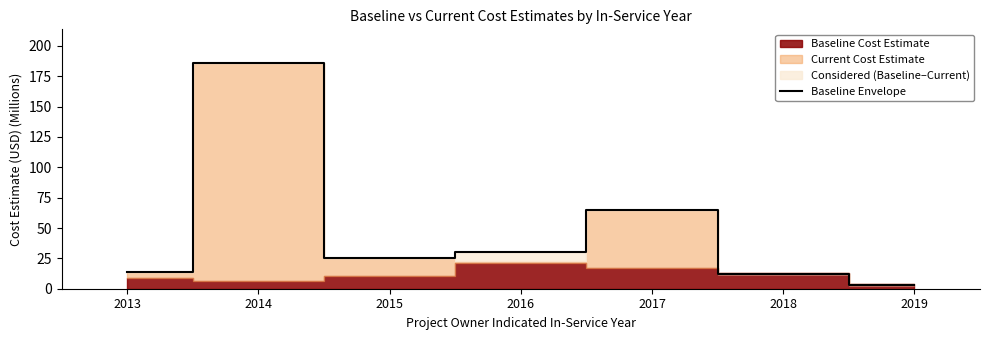

What is the greatest value displayed?

185.8